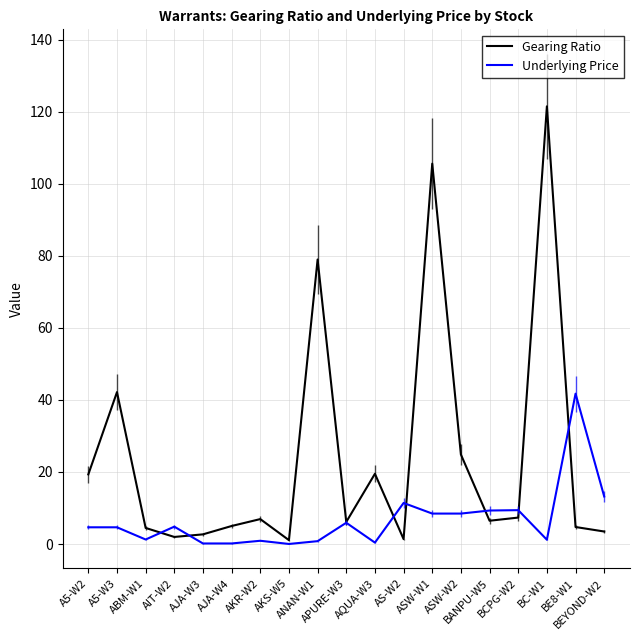

List the series in order of their overall mean, lowest first.

Underlying Price, Gearing Ratio